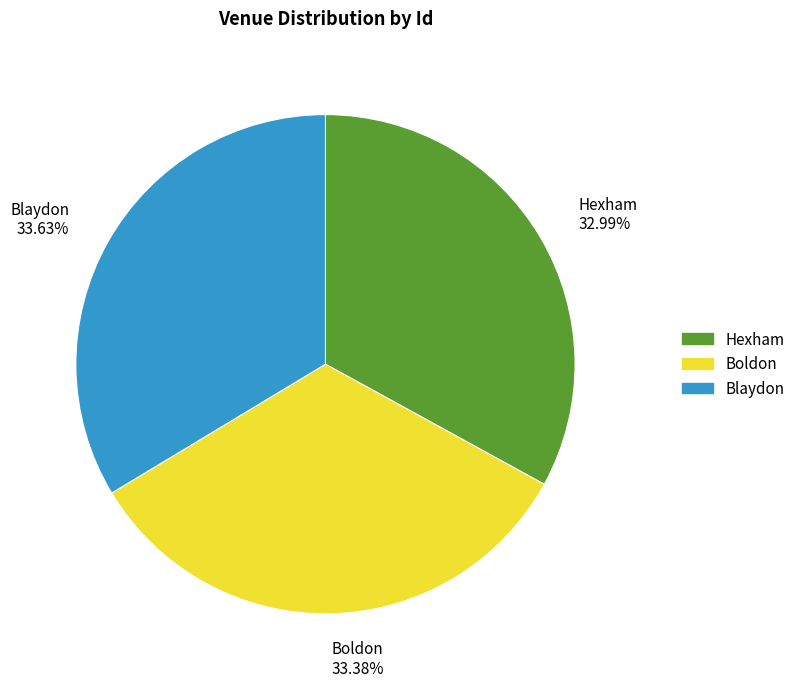

Does Hexham represent more than half of the total?

No